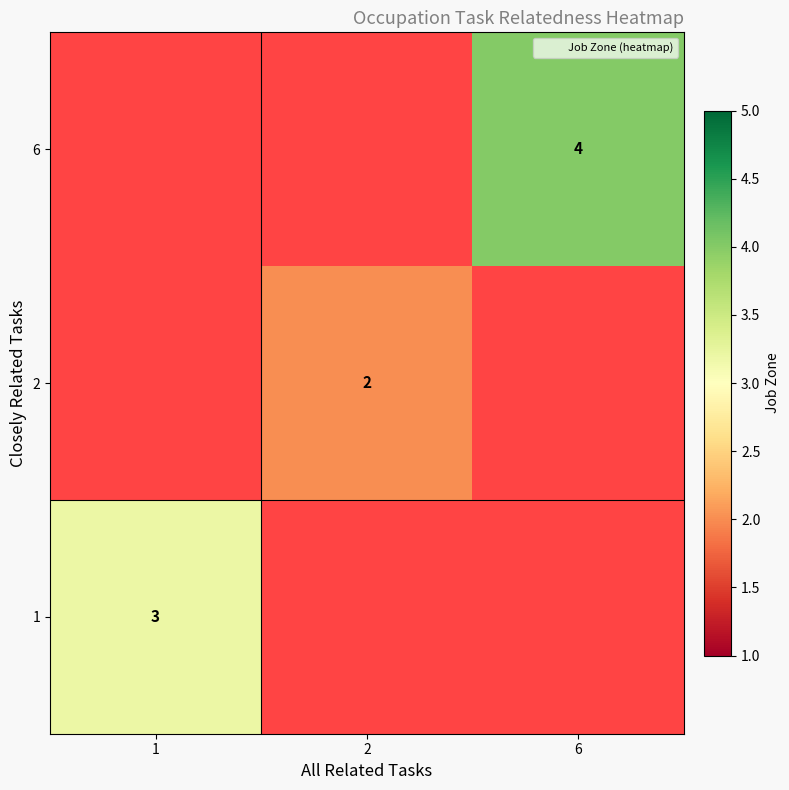

List the series in order of their overall mean, lowest first.

1, 2, 6